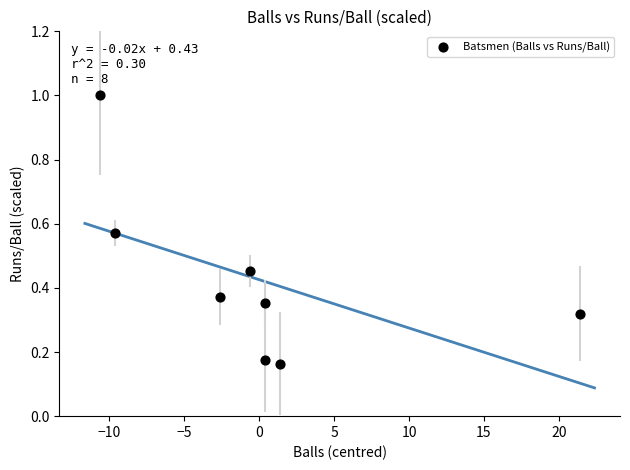

What is the range of X values (max minus min)?

32.0